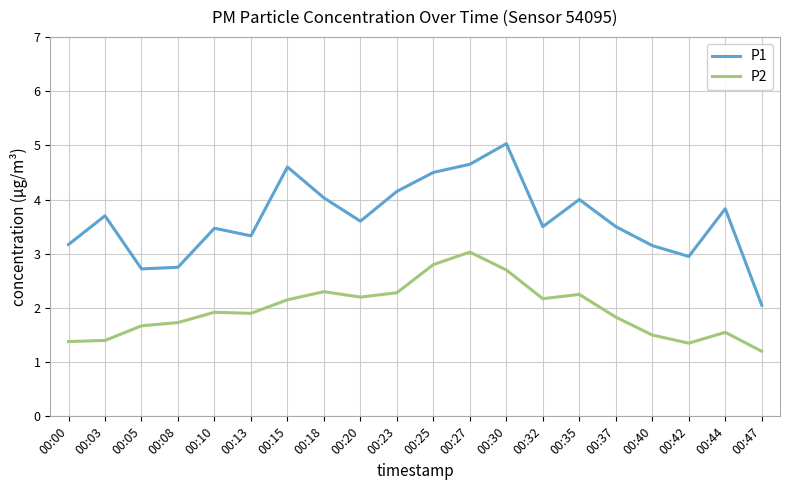

Does the chart have visible grid lines?

Yes